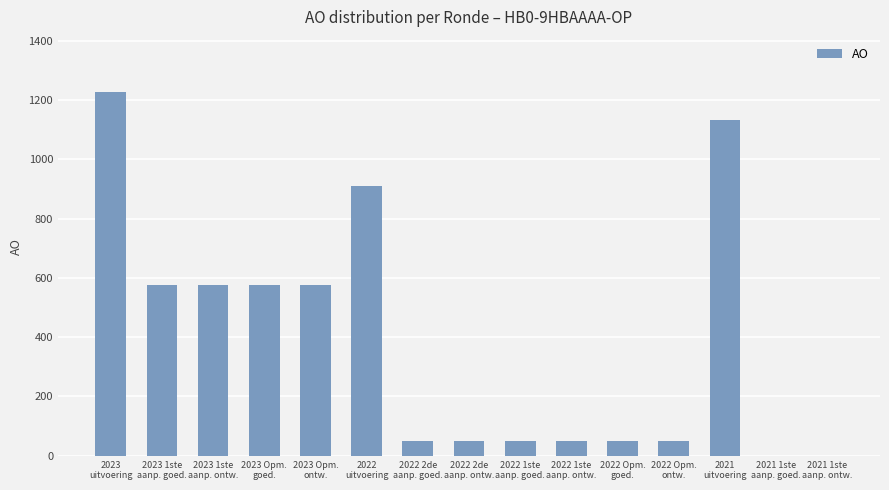

Approximately how many times larger is the value at 2023 Opm.
ontw. compared to 2022 2de
aanp. goed.?

11.5